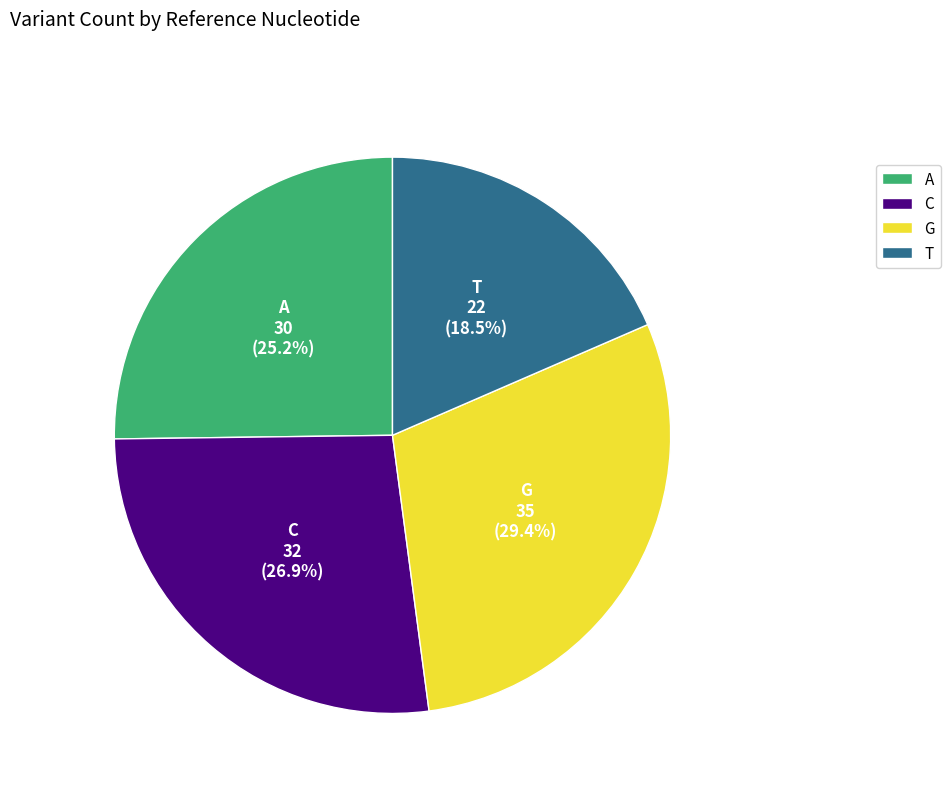

To the nearest percent, what is the average slice percentage?

25%